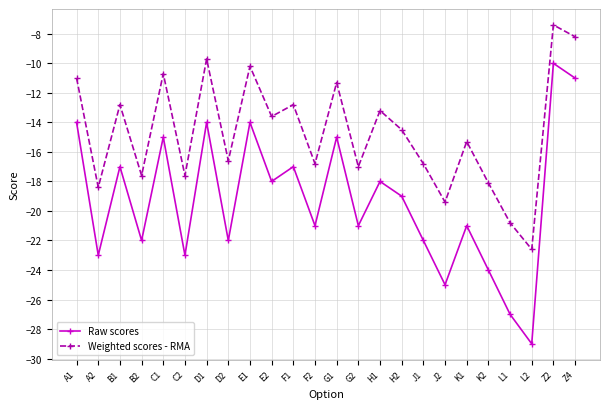

List the series in order of their peak value, lowest first.

Raw scores, Weighted scores - RMA